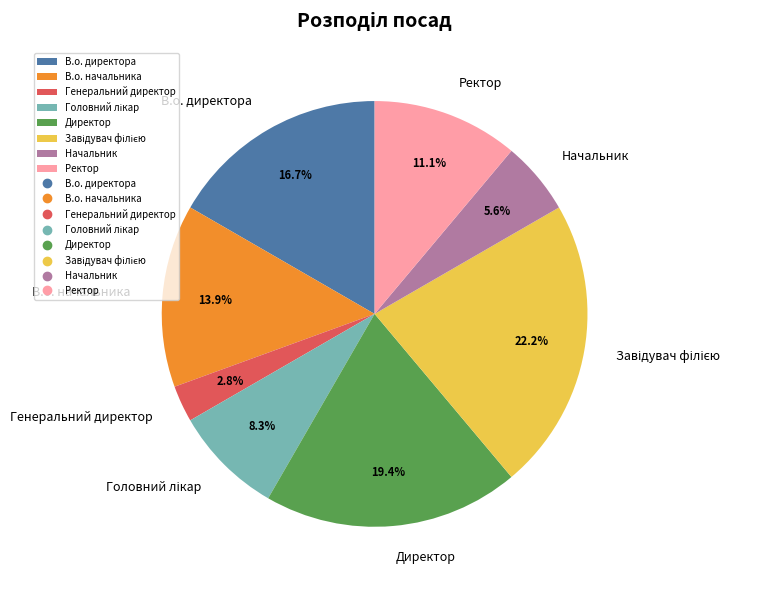

What is the smallest slice in the pie chart?

Генеральний директор